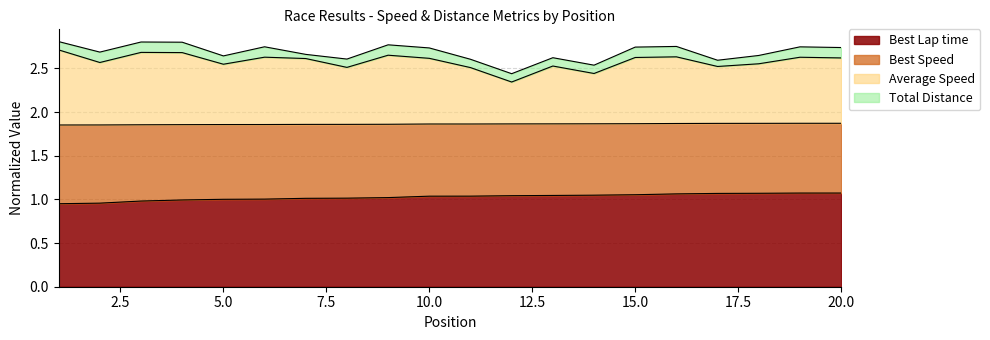

Is it true that Best Lap time equals 1.0 at 5.0?

True